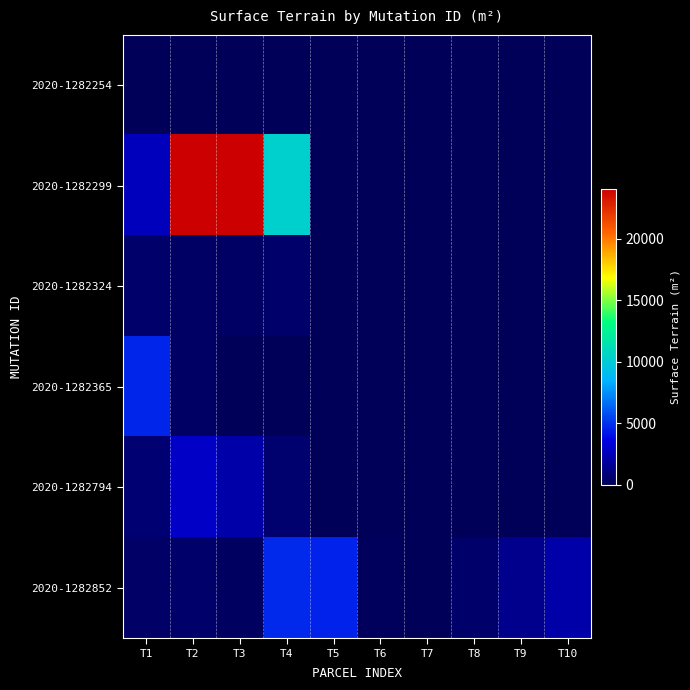

Reading left to right, list all the values displayed in this chart.

2020-1282254: T1=39	T2=0	T3=0	T4=0	T5=0	T6=0	T7=0	T8=0	T9=0	T10=0
2020-1282299: T1=2580	T2=24100	T3=24100	T4=10310	T5=0	T6=0	T7=0	T8=0	T9=0	T10=0
2020-1282324: T1=511	T2=294	T3=294	T4=511	T5=0	T6=0	T7=0	T8=0	T9=0	T10=0
2020-1282365: T1=4635	T2=350	T3=0	T4=0	T5=0	T6=0	T7=0	T8=0	T9=0	T10=0
2020-1282794: T1=749	T2=2892	T3=2104	T4=650	T5=0	T6=0	T7=0	T8=0	T9=0	T10=0
2020-1282852: T1=435	T2=559	T3=234	T4=4726	T5=4522	T6=136	T7=63	T8=508	T9=1374	T10=2158